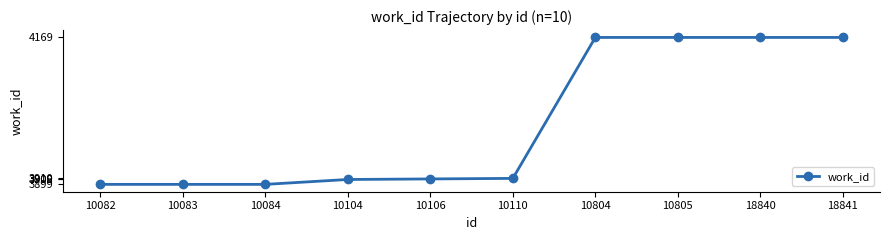

What is the difference between the second highest and second lowest values?

270